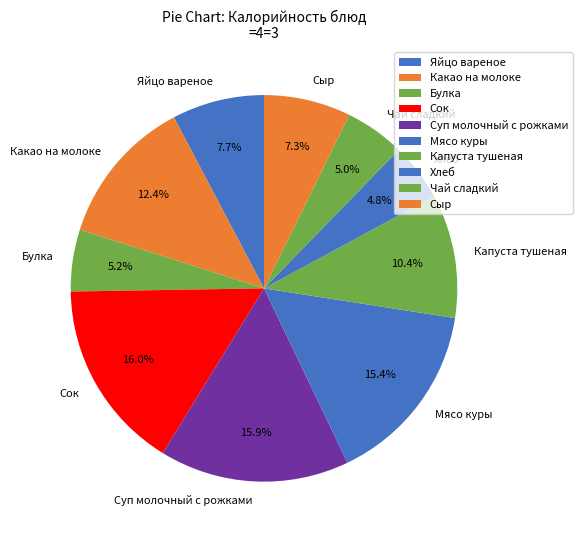

How many segments does this pie chart have?

10